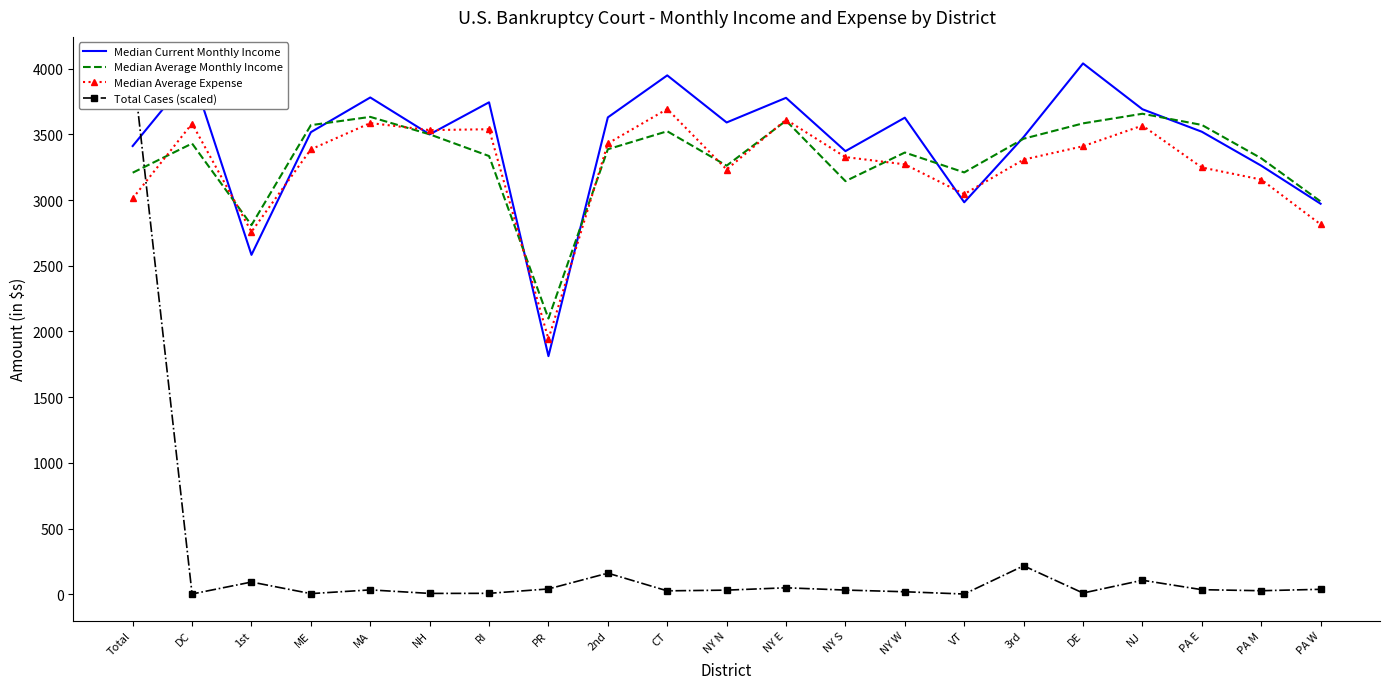

At how many categories does at least one series exceed 567?

21